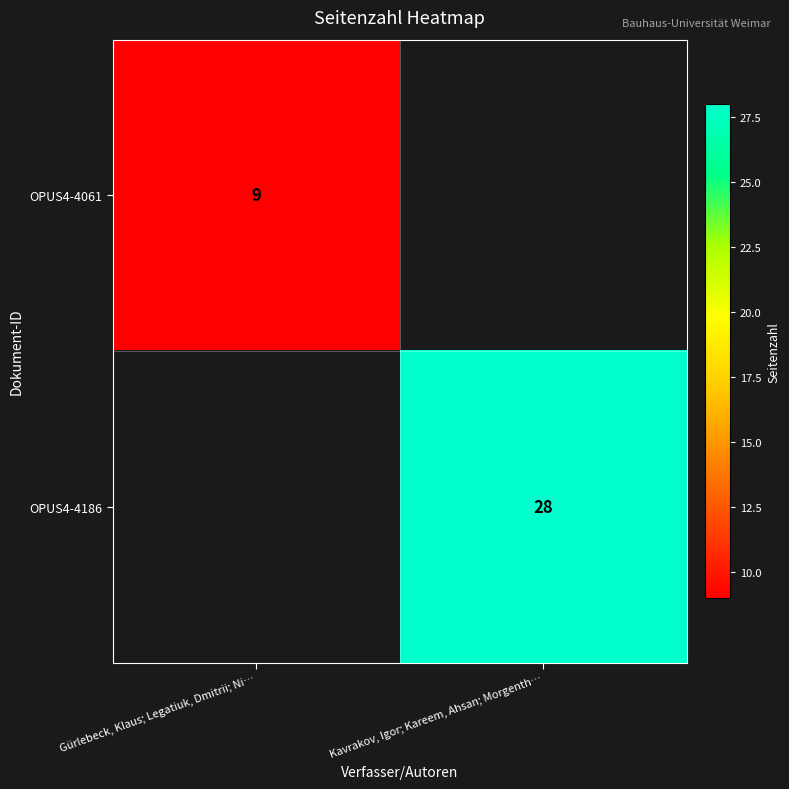

The OPUS4-4061 series shows 9 at Gürlebeck, Klaus; Legatiuk, Dmitrii; Ni…. True or false?

True